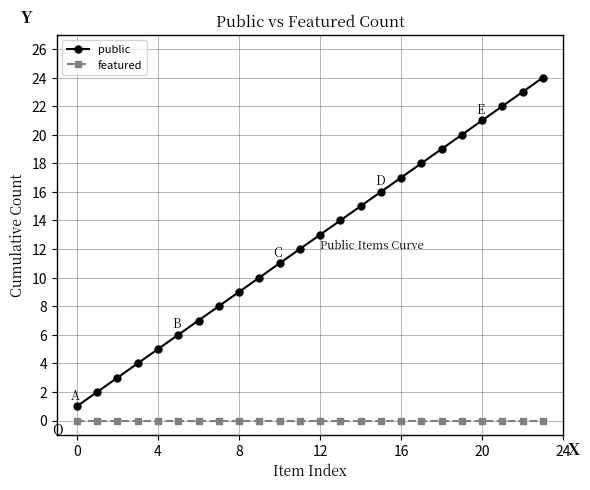

List the series in order of their peak value, lowest first.

featured, public